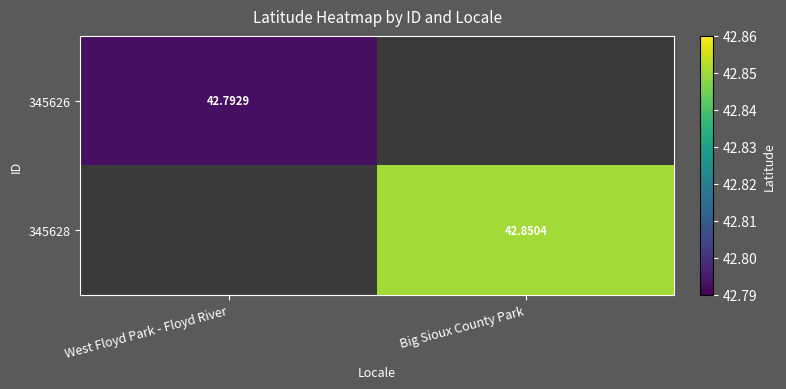

Which series has the widest spread of values?

345626